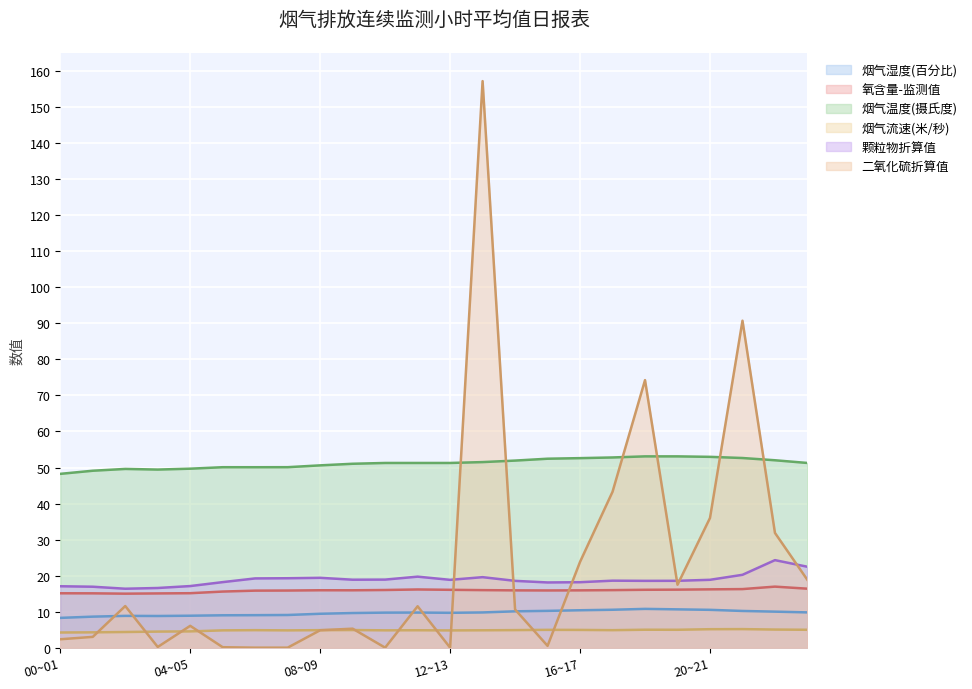

True or false: 颗粒物折算值 and 氧含量-监测值 intersect in this chart.

False